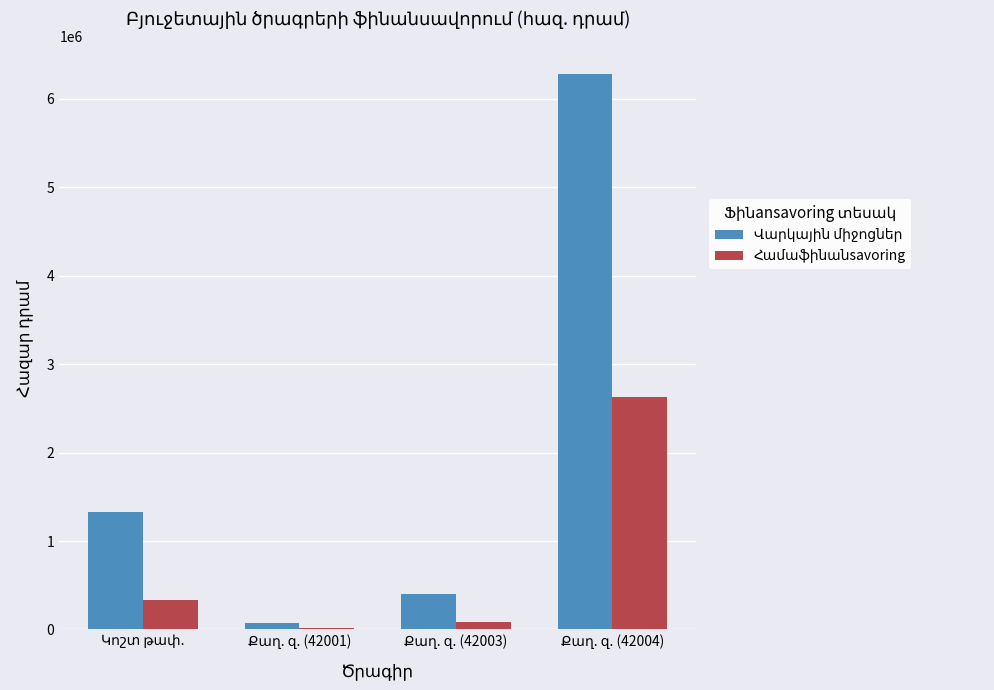

What is the greatest value displayed?

6281280.0